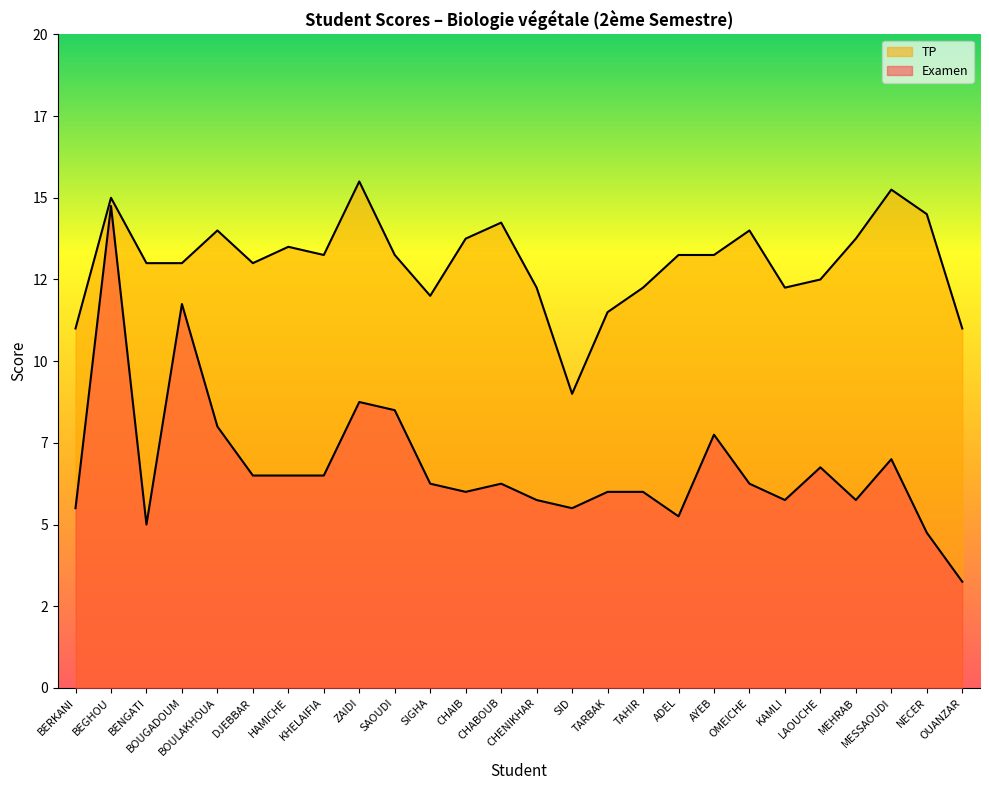

List the series in order of their overall mean, lowest first.

Examen, TP